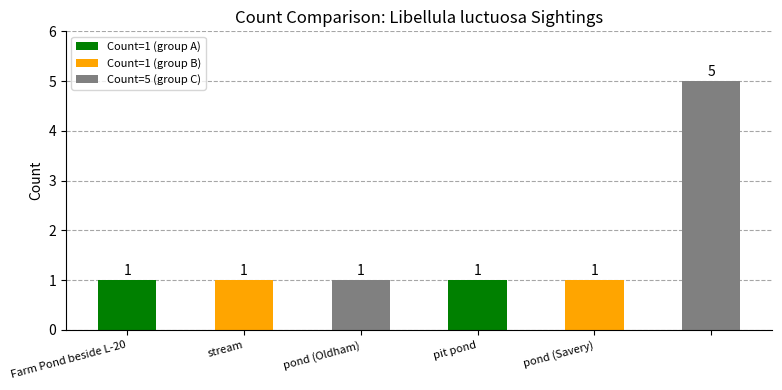

What is the sum of all values?

10